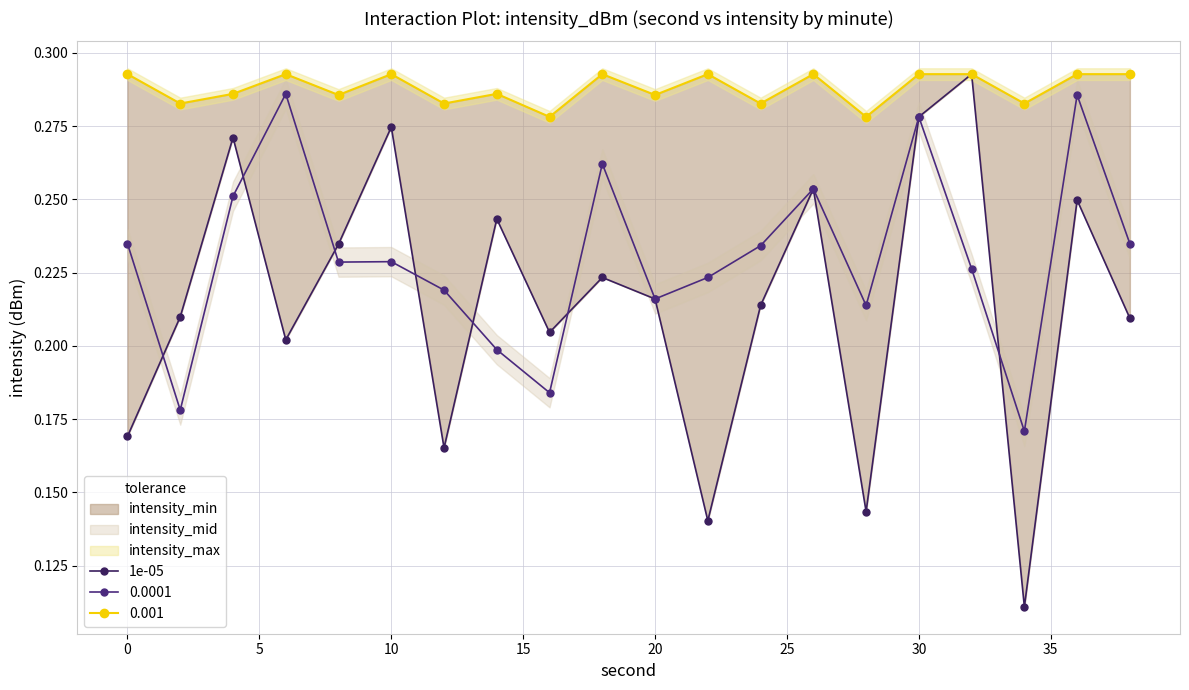

Does the chart have visible grid lines?

Yes